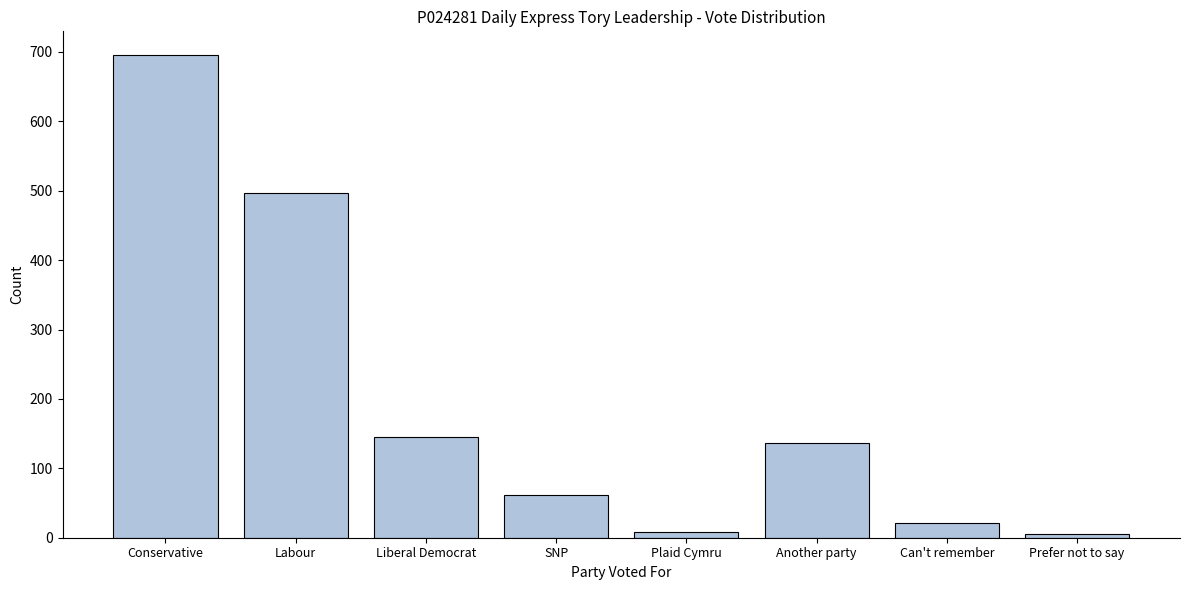

Reading left to right, extract all data points from this chart.

Conservative=695	Labour=497	Liberal Democrat=145	SNP=62	Plaid Cymru=8	Another party=136	Can't remember=21	Prefer not to say=5